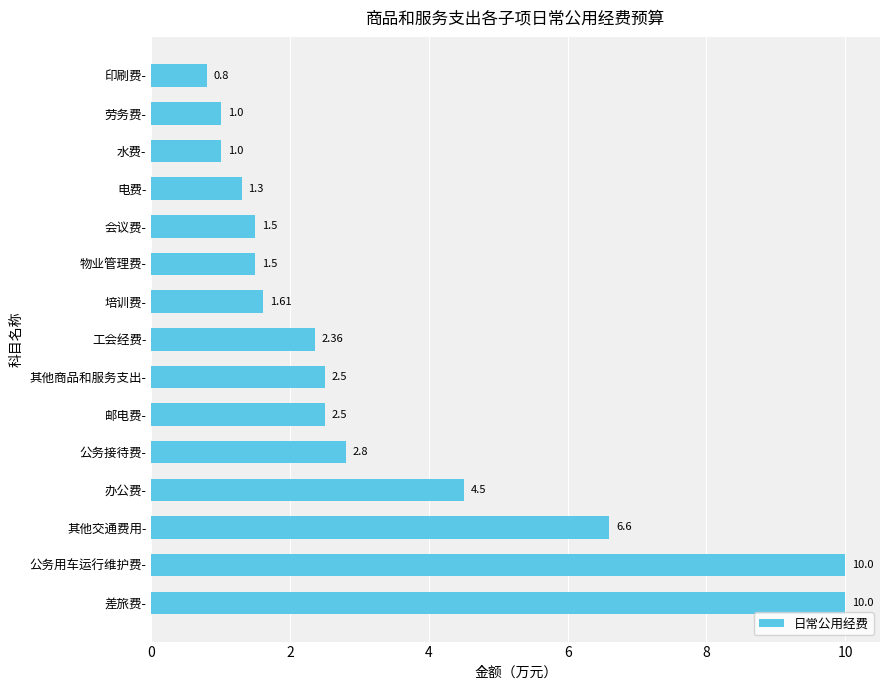

Which category has the lowest value across all series?

印刷费-